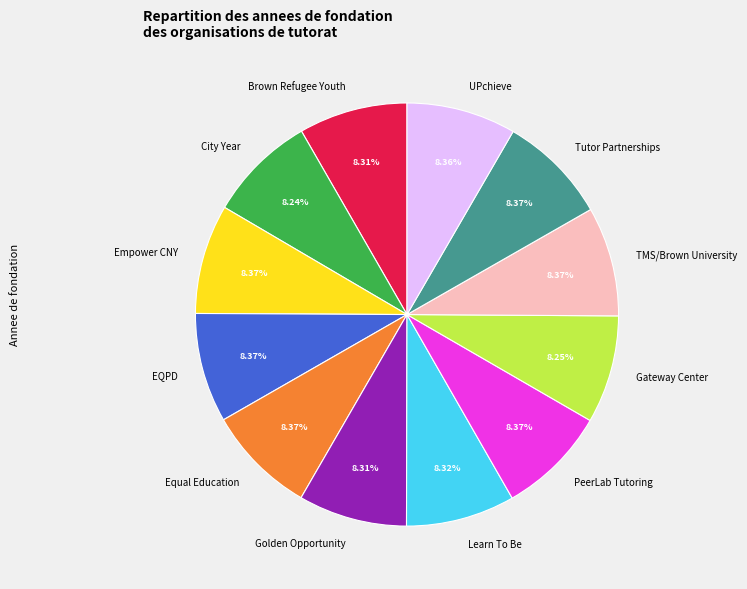

Approximately how many times larger is the value at Golden Opportunity compared to Brown Refugee Youth?

1.0